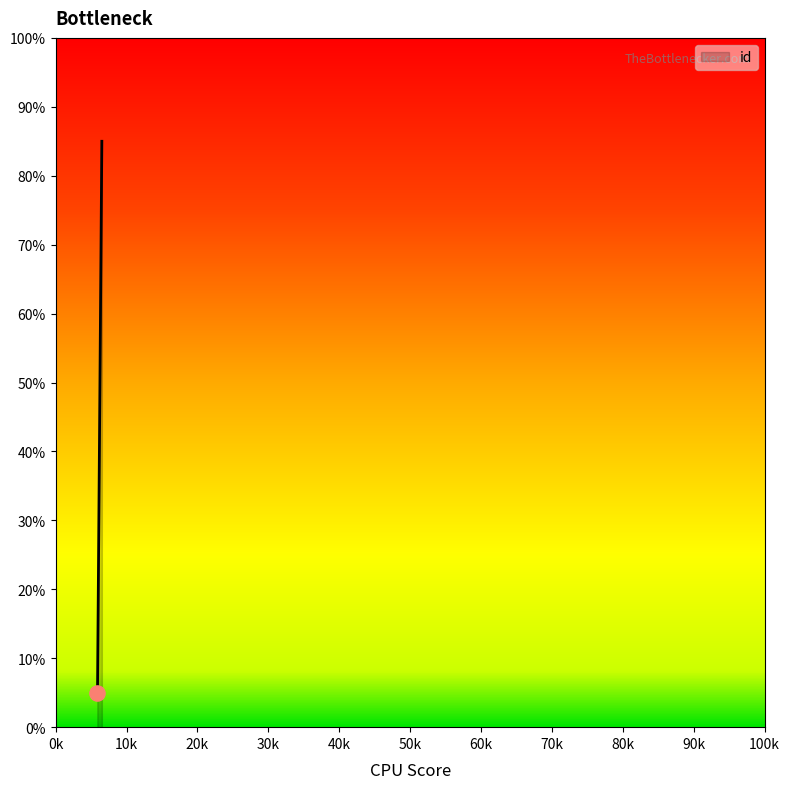

What is the smallest value displayed?

5.0